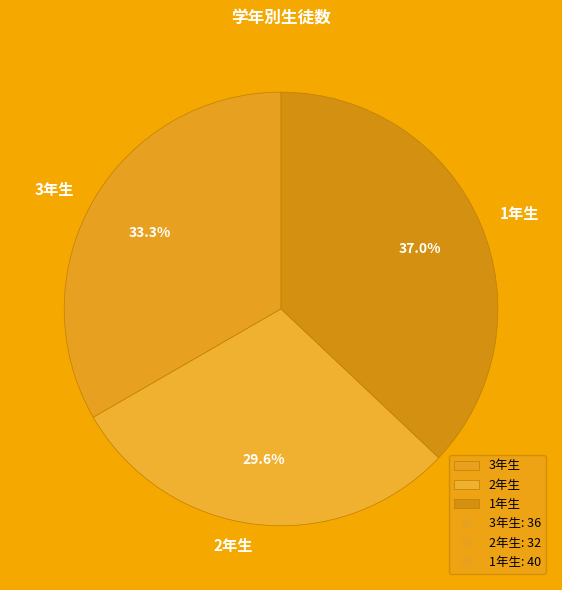

Approximately how many times larger is the value at 3年生 compared to 2年生?

1.1